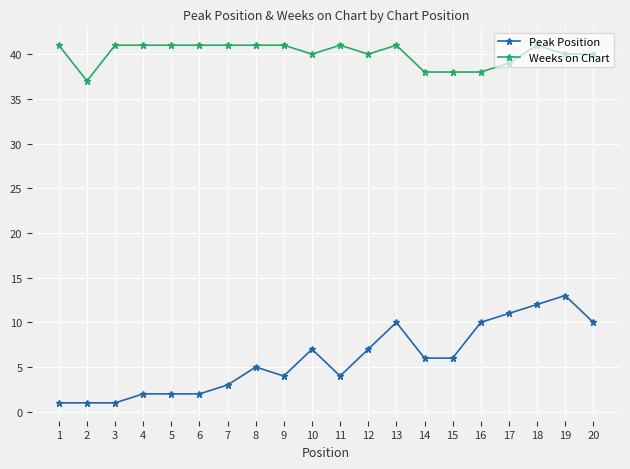

The value of Peak Position at 19 is 9. True or false?

False